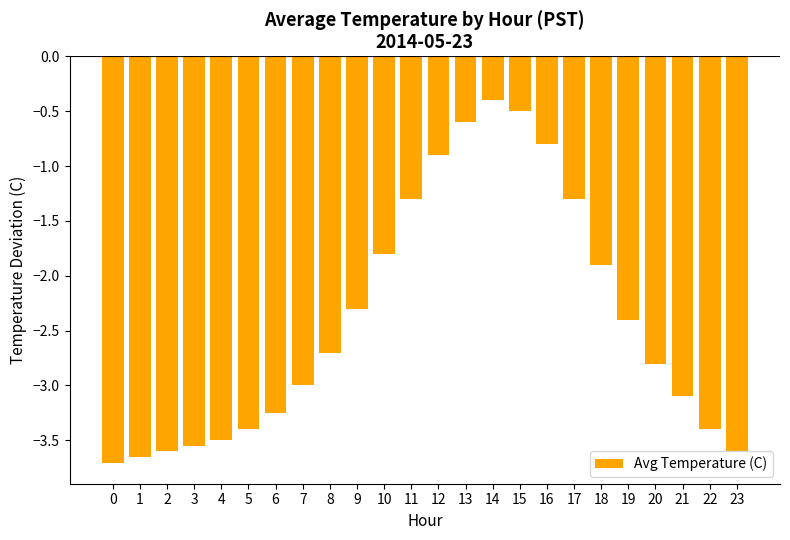

How many distinct data groups are displayed?

1